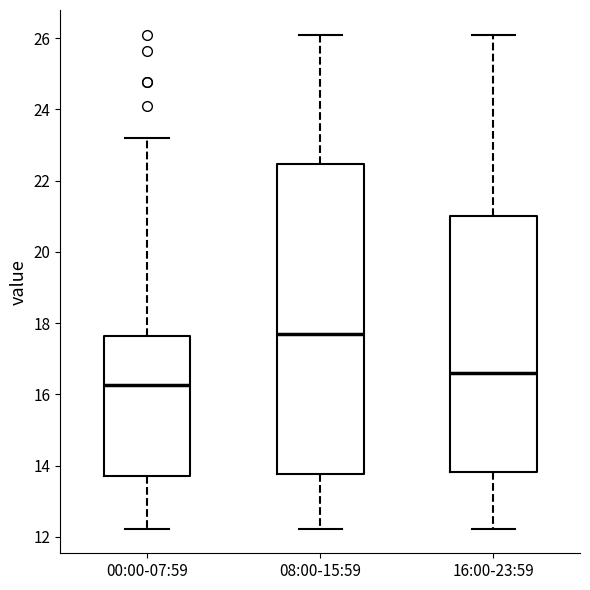

Comparing the boxes themselves (not the whiskers), which one is the tallest?

08:00-15:59